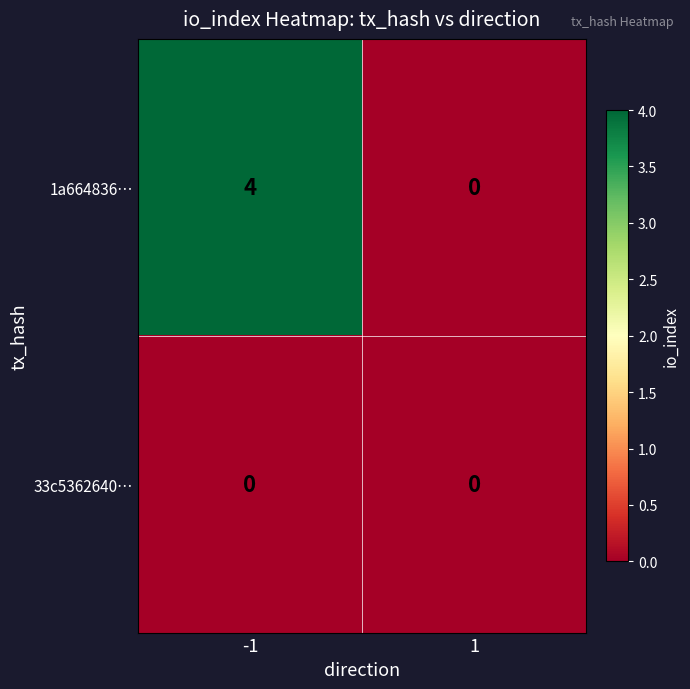

What is the sum of the 1a664836… values at -1 and 1?

4